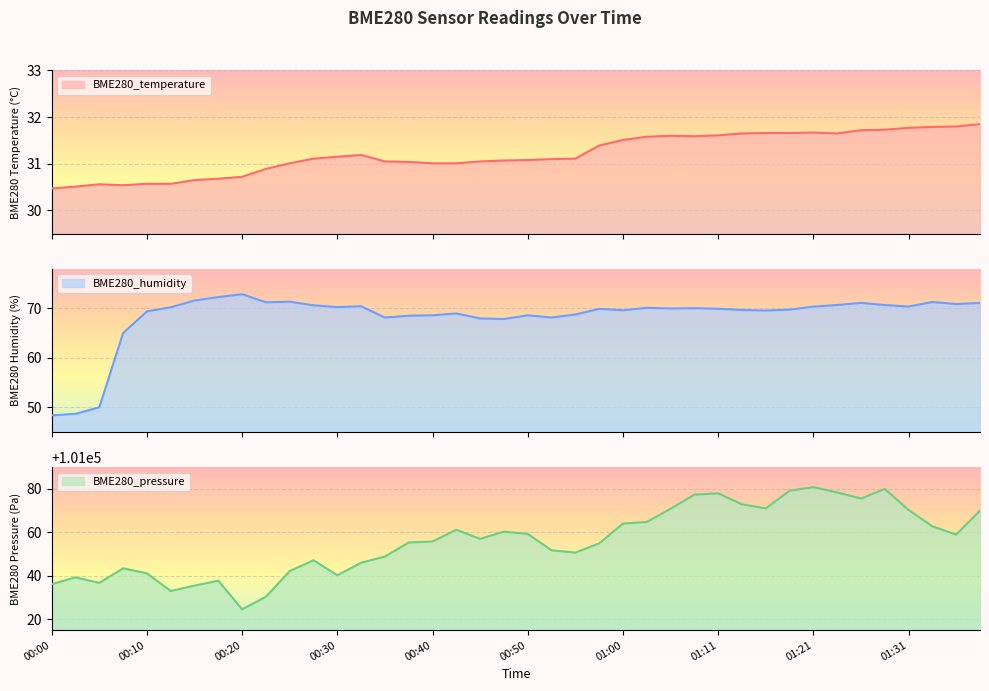

At which category does BME280_pressure reach its first local valley?

00:05